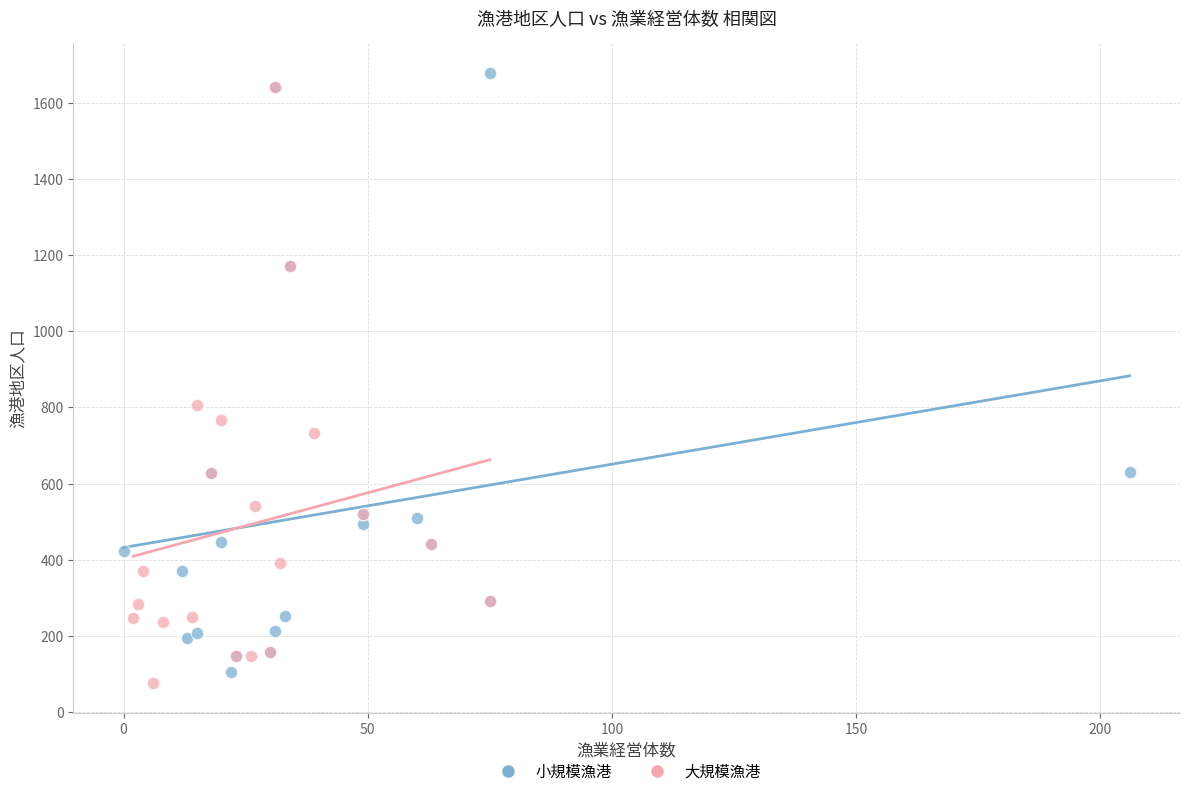

Which series reaches the maximum Y coordinate?

小規模漁港